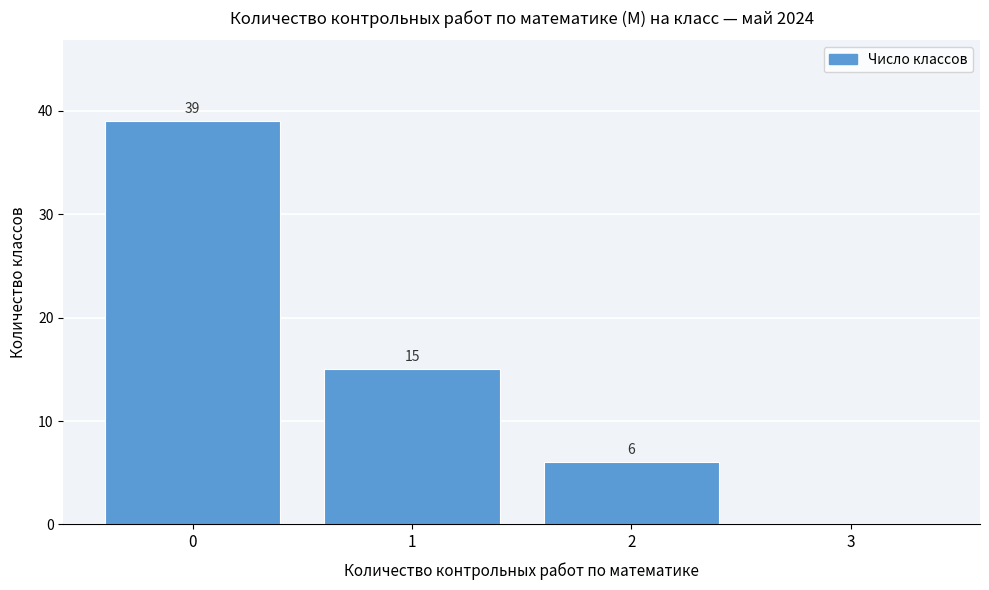

Reading left to right, transcribe all the data shown in this chart.

0=39	1=15	2=6	3=0